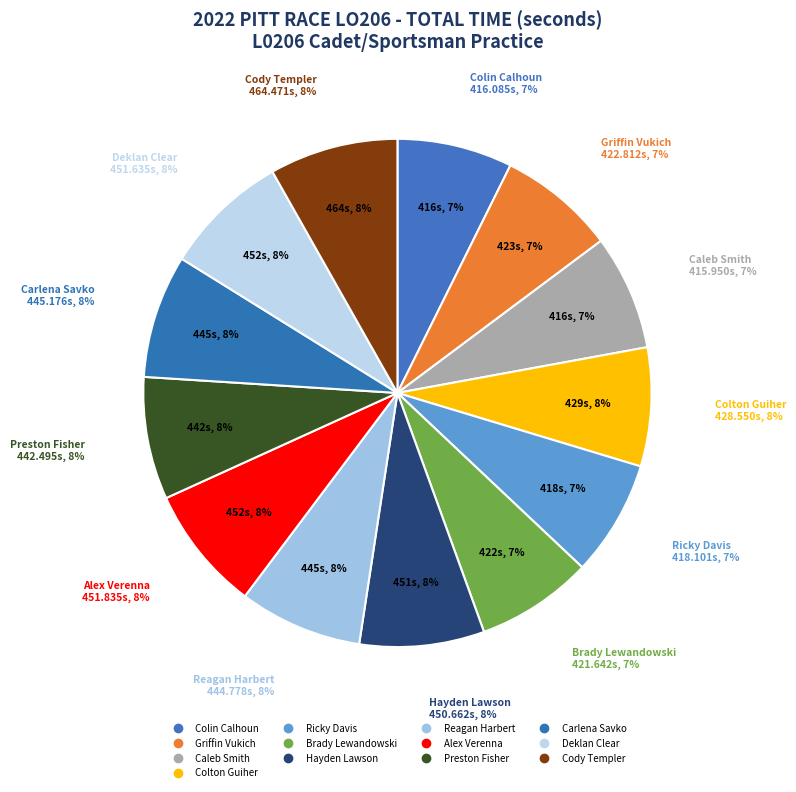

The Alex Verenna slice represents 1% of the pie. True or false?

False